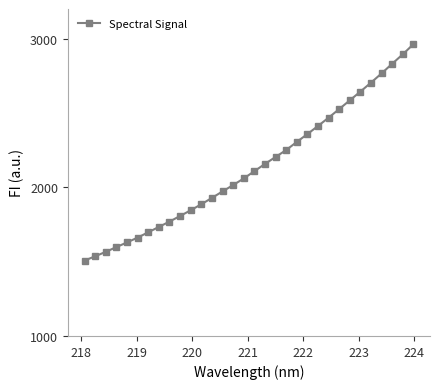

What is the difference between the maximum and minimum values?

1455.3